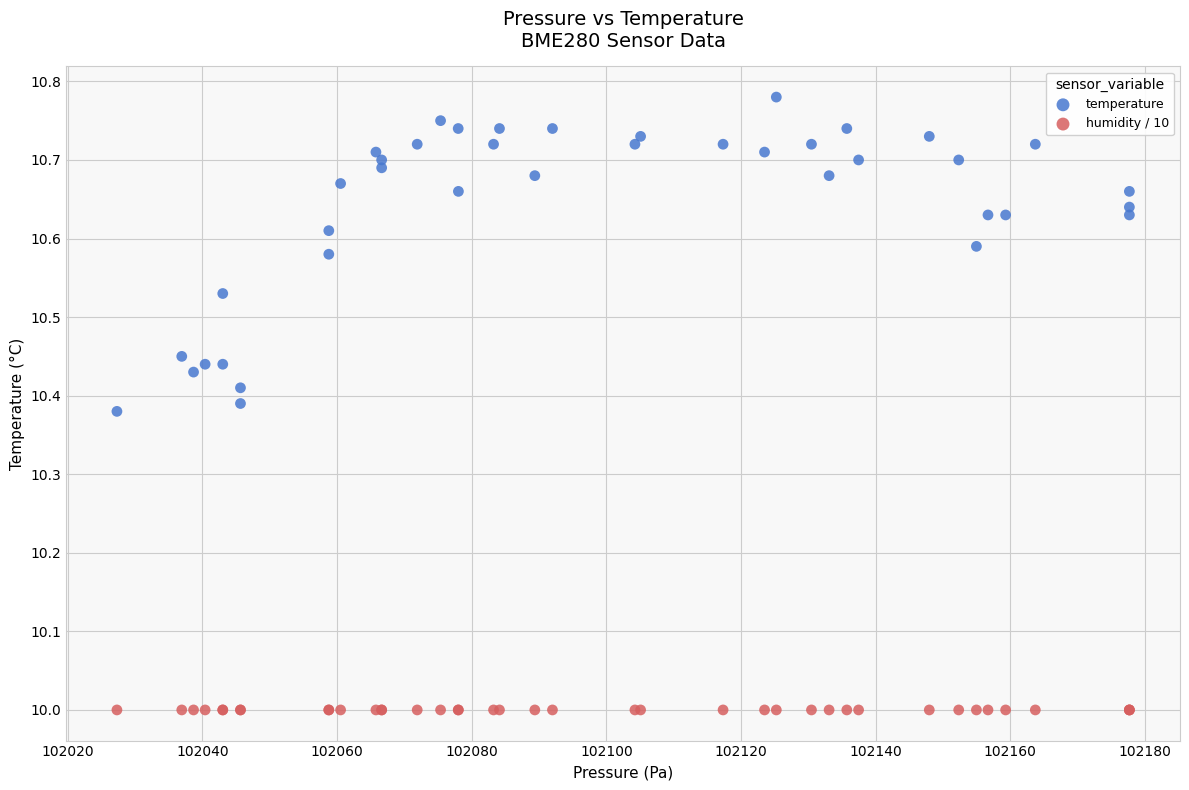

Which series contains the highest Y value?

temperature